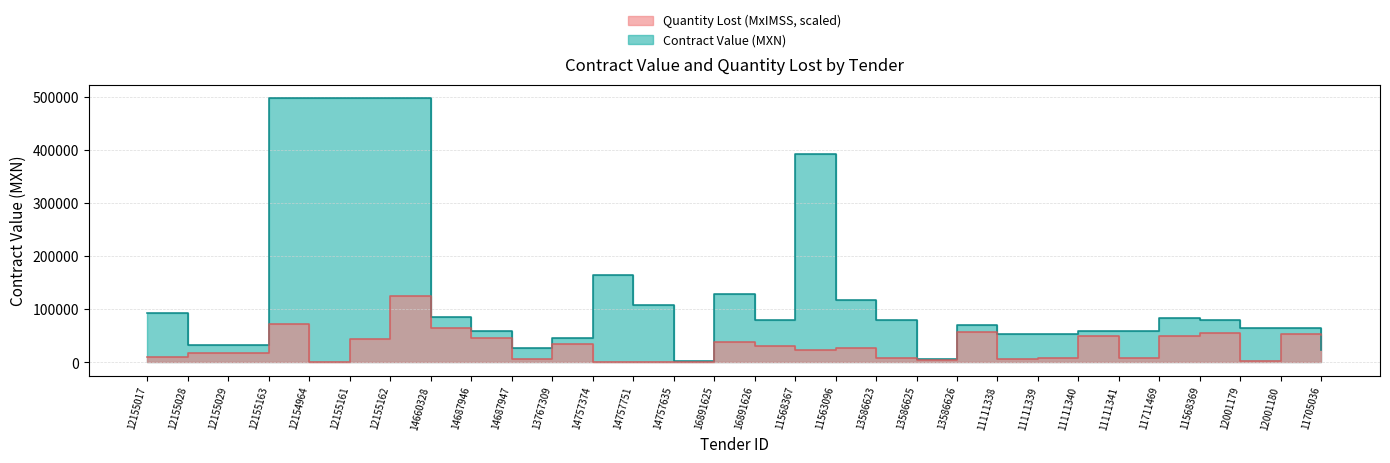

Where do quantity_lost and contract_value first cross each other?

12001180 and 11705036